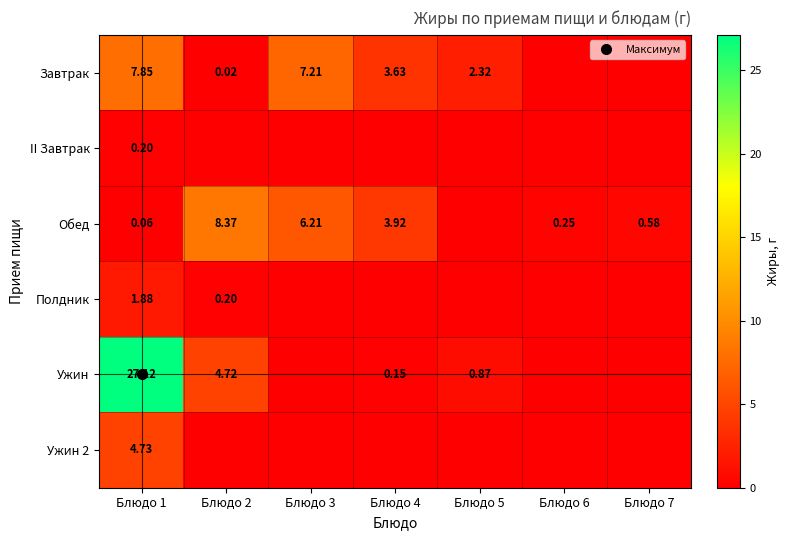

What is the difference between the highest and lowest values at Блюдо 3?

7.2